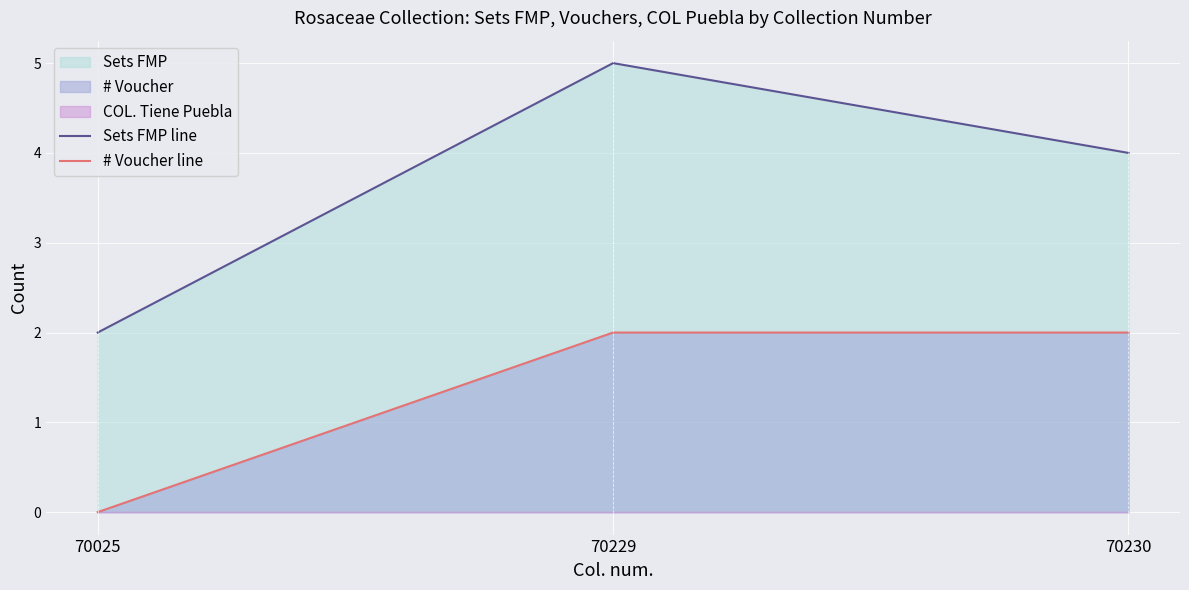

Which series has the widest spread of values?

Sets FMP line